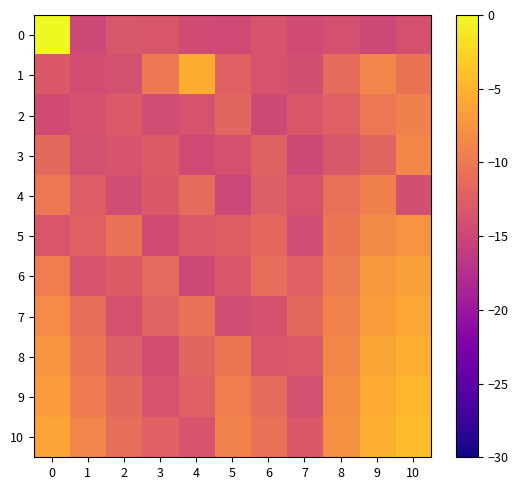

What is the spread (max minus min) of values at 9?

9.6